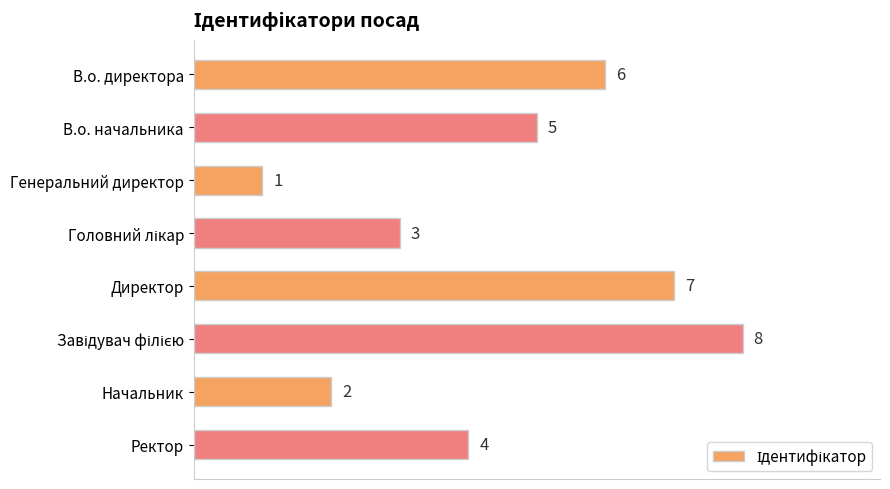

Are the bars horizontal?

Yes